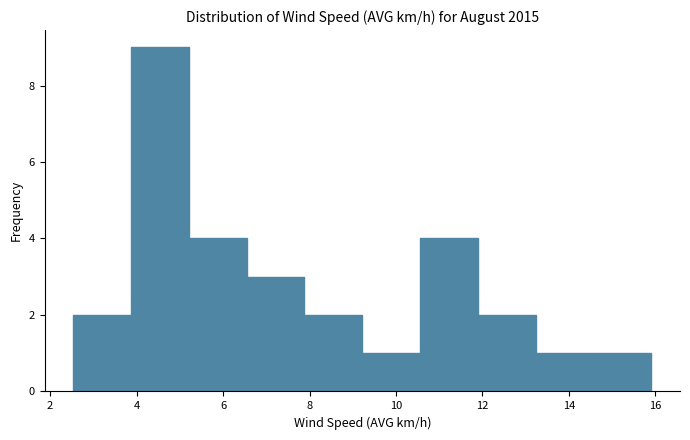

Reading left to right, list every bar in this chart as the range it spans on the x-axis followed by its height. Neither the bar edges nor the heights are printed on the chart, so give them approximately, as read against the axes.

2.6 to 3.8: 2
3.8 to 5.2: 9
5.2 to 6.6: 4
6.6 to 7.8: 3
7.8 to 9.2: 2
9.2 to 10.6: 1
10.6 to 11.8: 4
11.8 to 13.2: 2
13.2 to 14.6: 1
14.6 to 16.0: 1